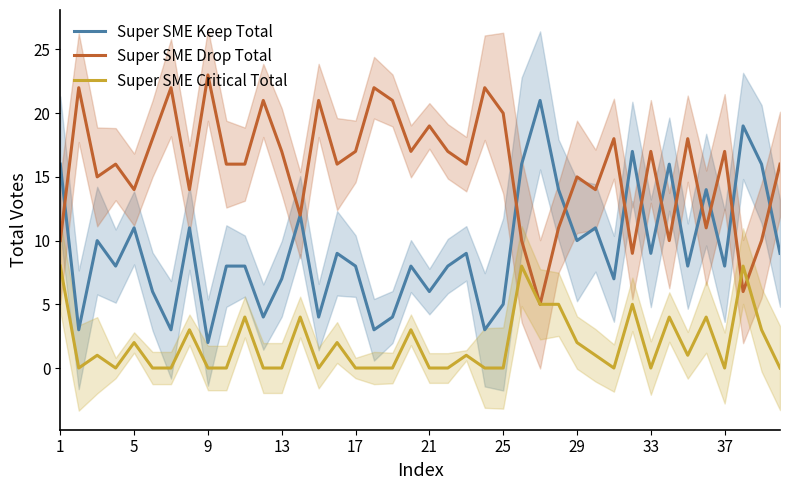

Which category has the lowest value in the Super SME Keep Total series?

9